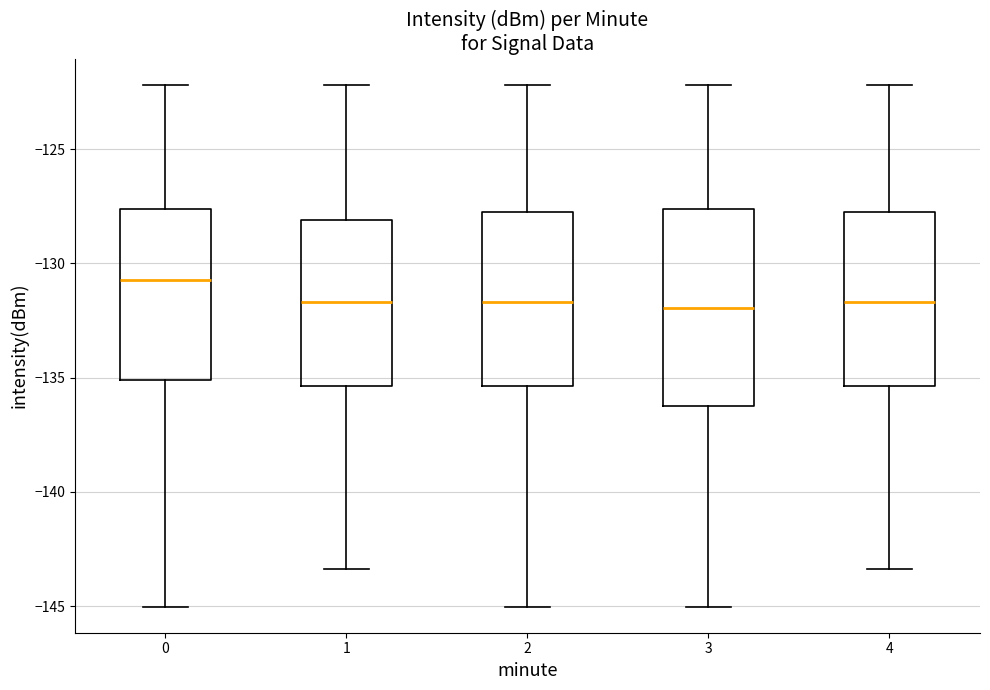

Reading left to right, transcribe this box plot: for each box, give where its median line is, the range the box spans, and where its two whiskers end, as read against the y-axis. The values are not printed on the chart, so give them approximately, as read against the axis.

0: median -130.5, box -135.0 to -127.5, whiskers -145.0 to -122.0
1: median -131.5, box -135.5 to -128.0, whiskers -143.5 to -122.0
2: median -131.5, box -135.5 to -127.5, whiskers -145.0 to -122.0
3: median -132.0, box -136.0 to -127.5, whiskers -145.0 to -122.0
4: median -131.5, box -135.5 to -127.5, whiskers -143.5 to -122.0